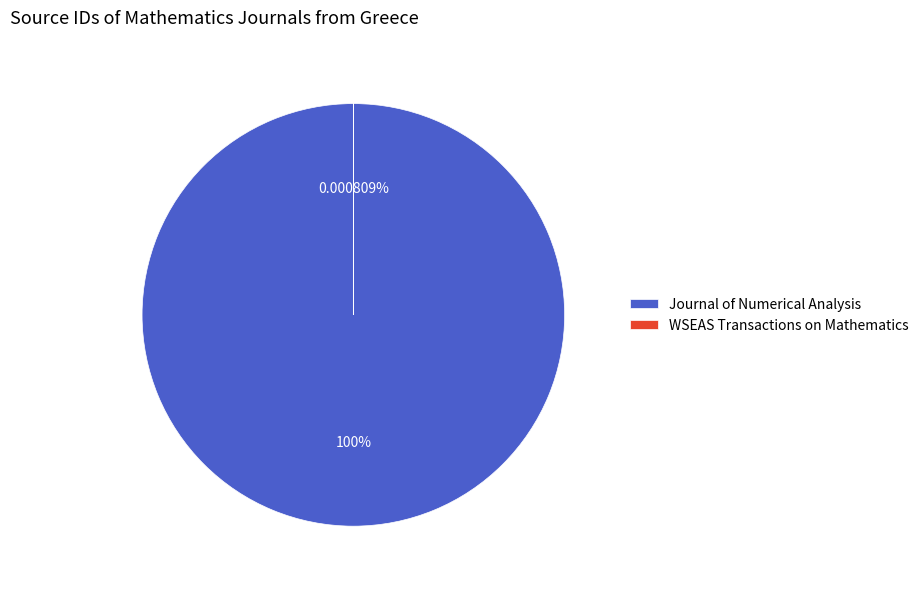

Between WSEAS Transactions on Mathematics and Journal of Numerical Analysis, which is larger?

Journal of Numerical Analysis